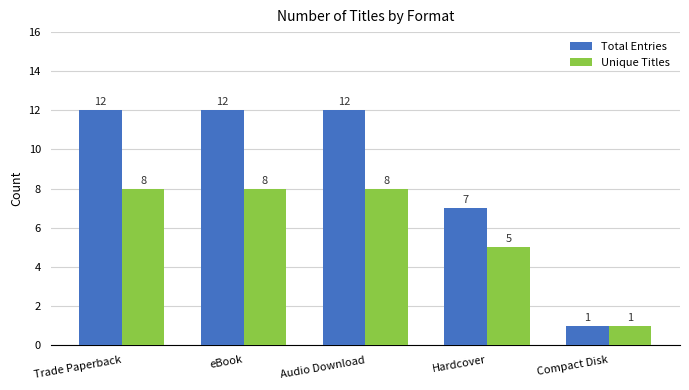

What is the label of the 3rd bar from the left?

Audio Download